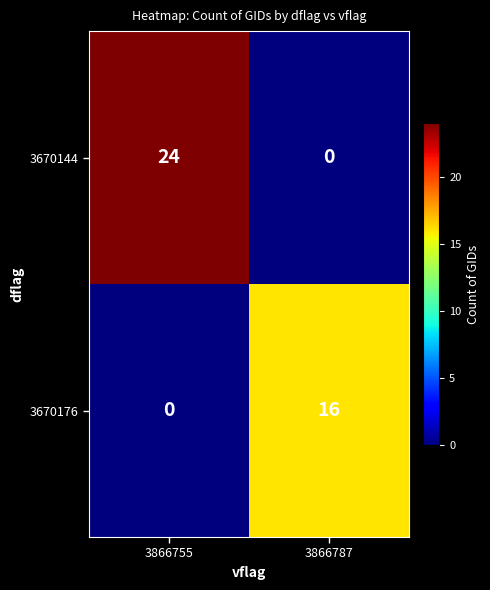

Which series has the widest spread of values?

3670144